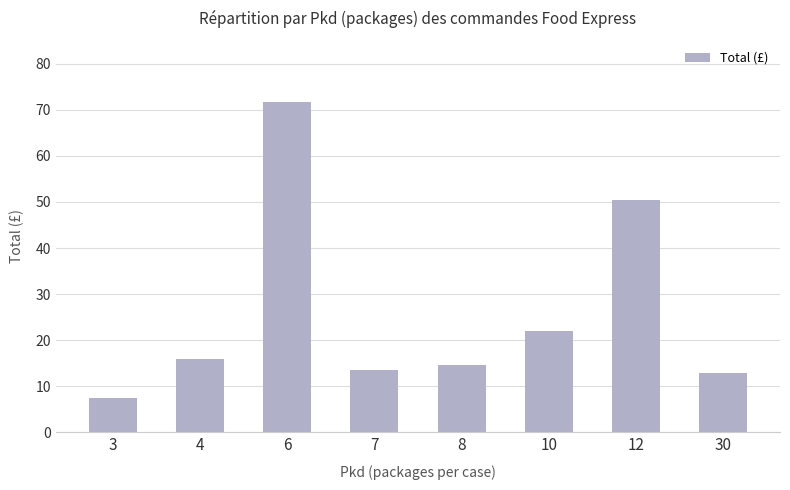

What is the value of the 6th bar from the left?

21.9